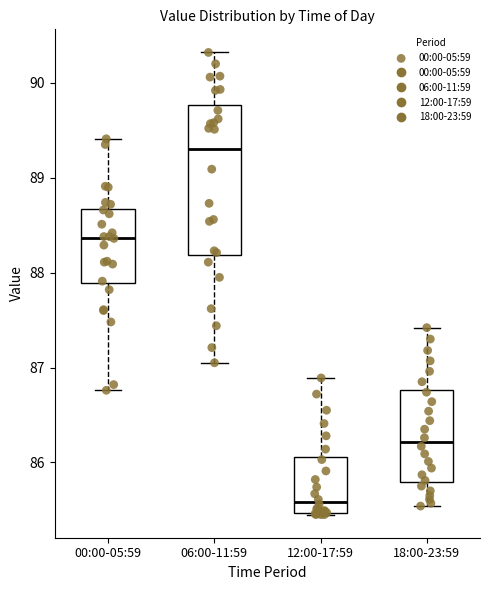

Reading left to right, read every box against the y-axis: the position of its median line, the range the box covers, and the ends of its whiskers. The values are not printed on the chart, so give them approximately, as read against the axis.

00:00-05:59: median 88.4, box 87.9 to 88.7, whiskers 86.8 to 89.4
06:00-11:59: median 89.3, box 88.2 to 89.8, whiskers 87.1 to 90.3
12:00-17:59: median 85.6, box 85.5 to 86.1, whiskers 85.5 to 86.9
18:00-23:59: median 86.2, box 85.8 to 86.8, whiskers 85.5 to 87.4